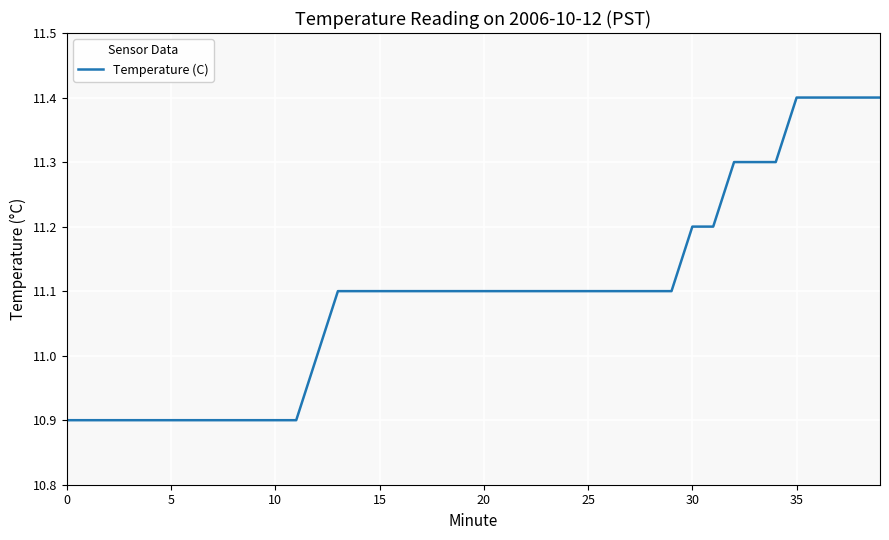

What is the maximum value shown in the chart?

11.4